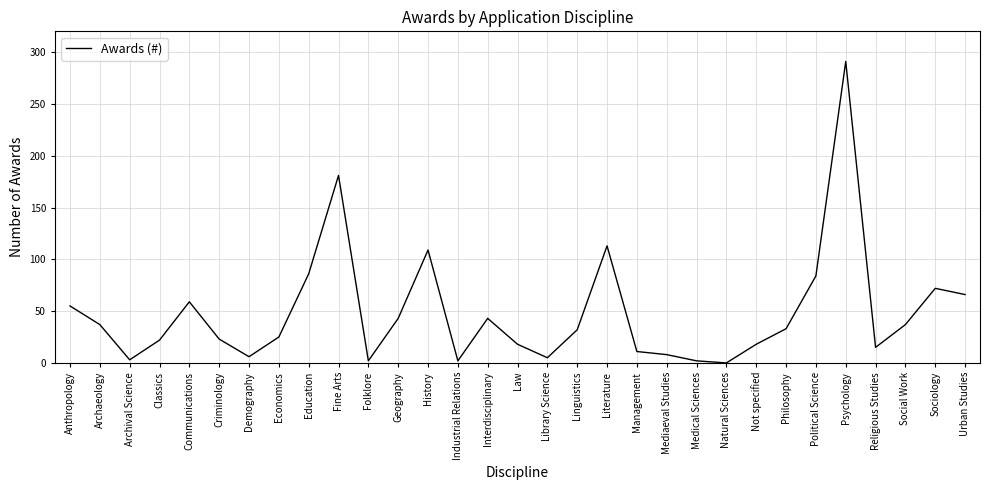

What is the change in value from Political Science to Psychology?

+207